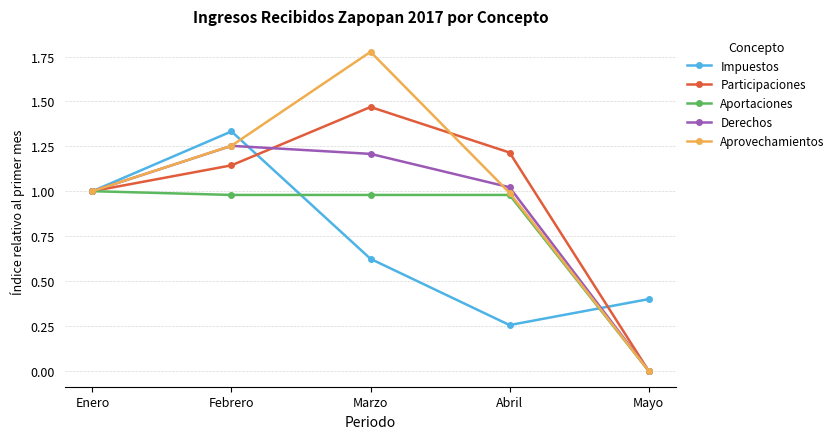

At how many categories does at least one series exceed 0?

5